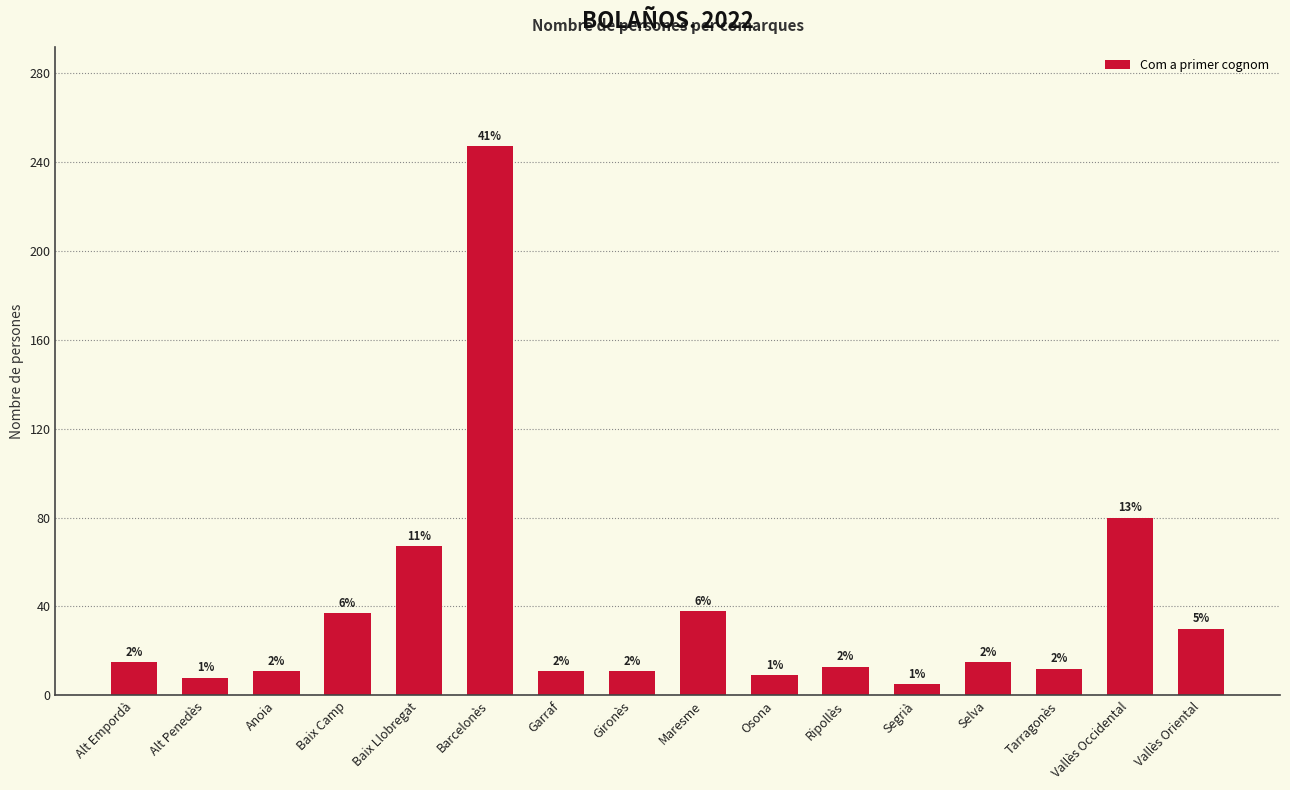

How many bars are there in total?

16